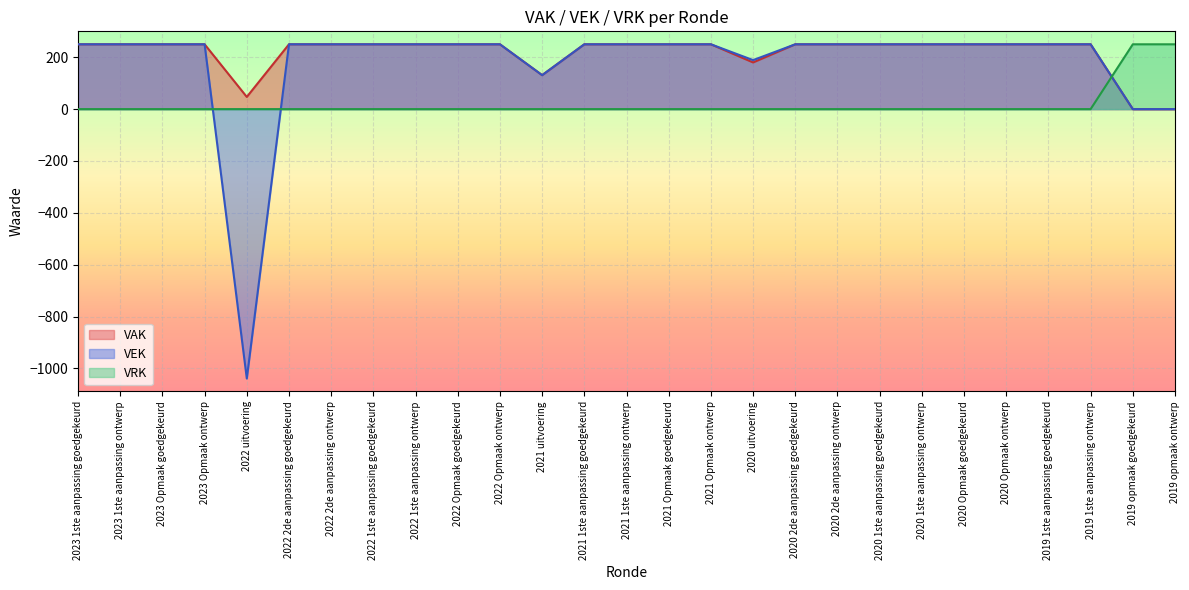

What is the minimum value shown in the chart?

-1039